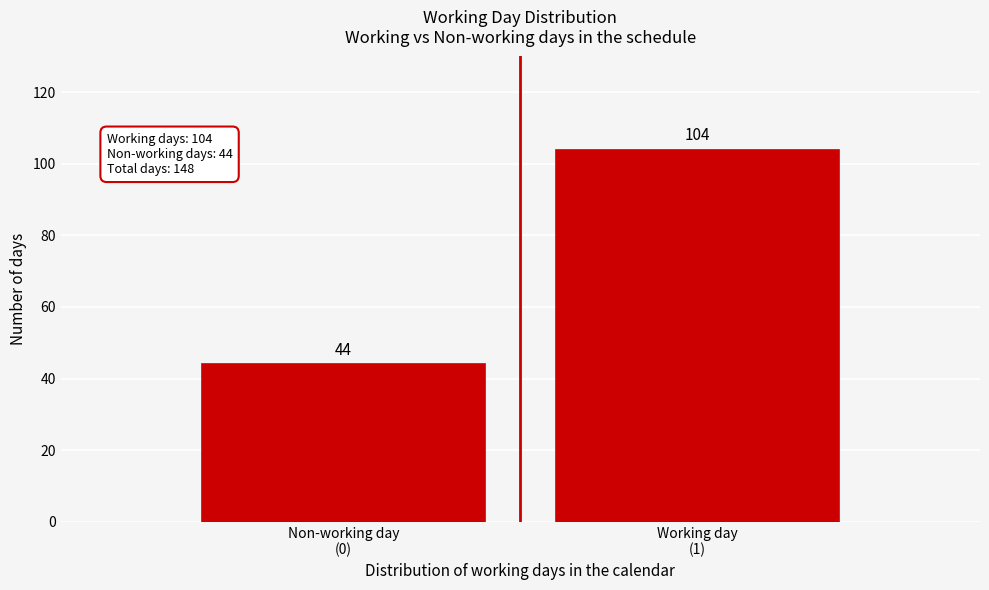

Reading left to right, transcribe all the data shown in this chart.

44	104